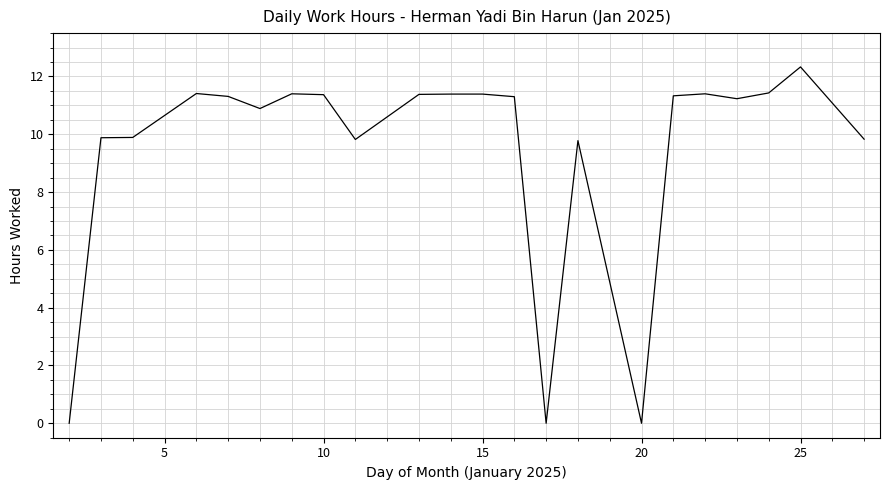

What is the difference between the maximum and minimum values?

12.3